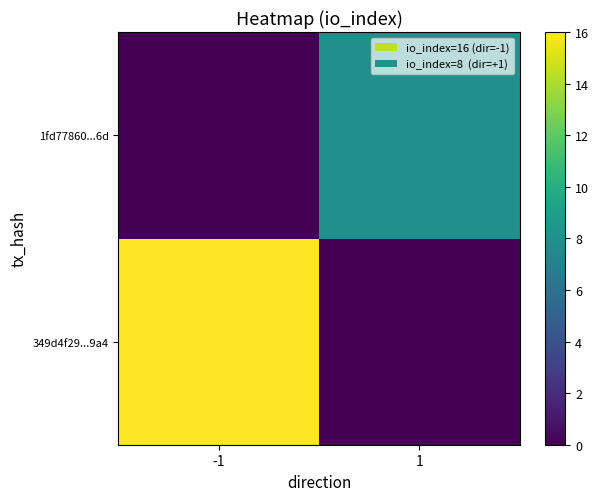

Which label corresponds to the smallest value in the chart?

1